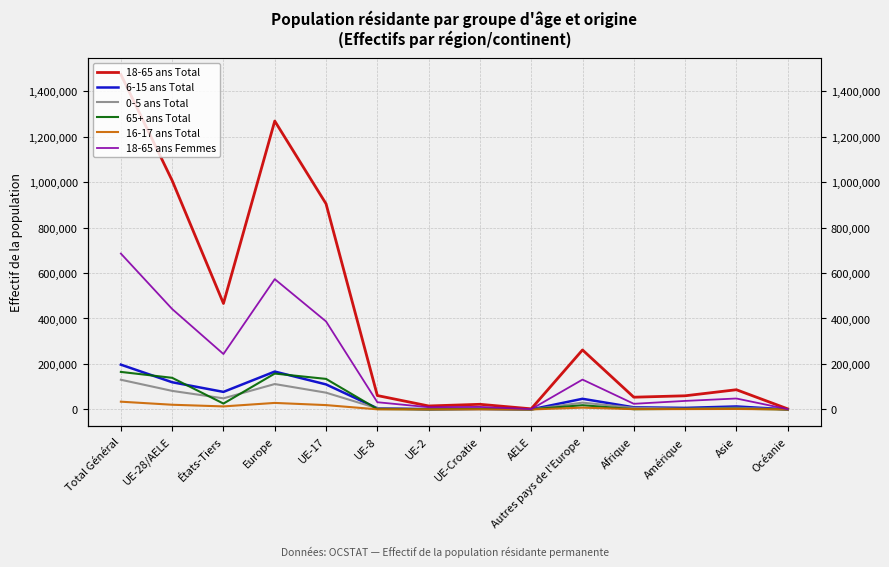

What is the value of the 18-65 ans Total point at the 11th from the left?

53951